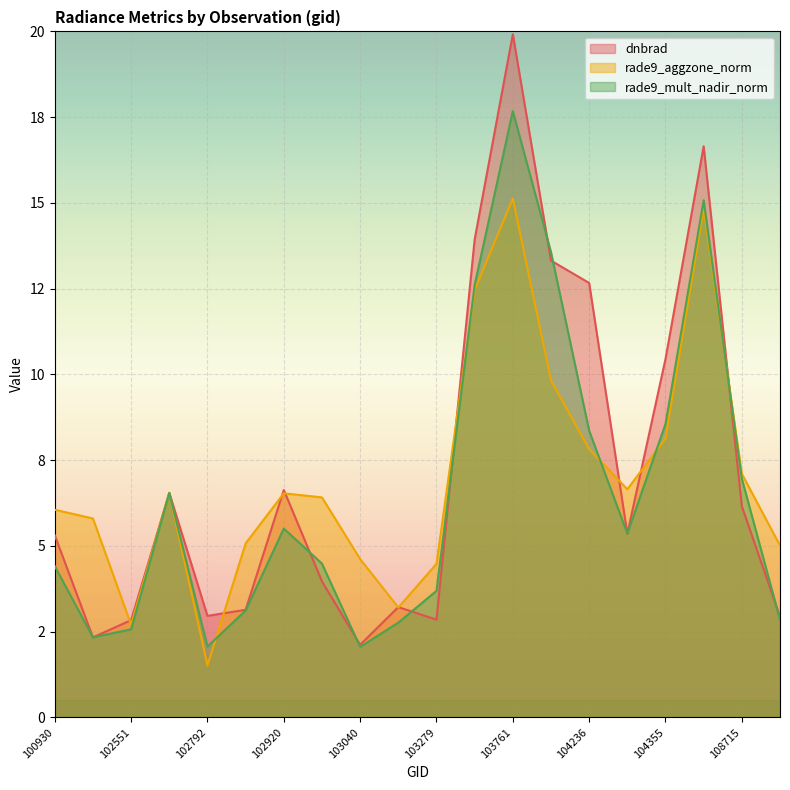

At which category does rade9_aggzone_norm reach its first local valley?

102551